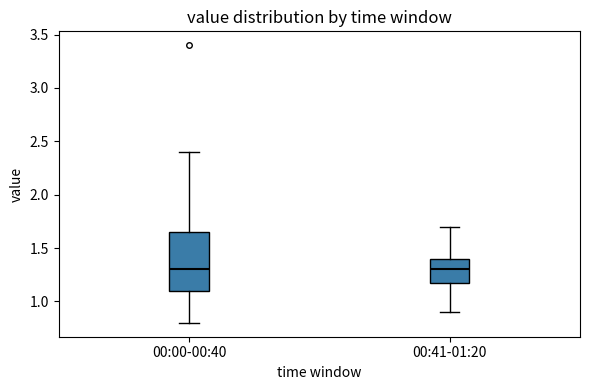

Reading left to right, transcribe this box plot: for each box, give where its median line is, the range the box spans, and where its two whiskers end, as read against the y-axis. The values are not printed on the chart, so give them approximately, as read against the axis.

00:00-00:40: median 1.30, box 1.10 to 1.65, whiskers 0.80 to 2.40
00:41-01:20: median 1.30, box 1.20 to 1.40, whiskers 0.90 to 1.70